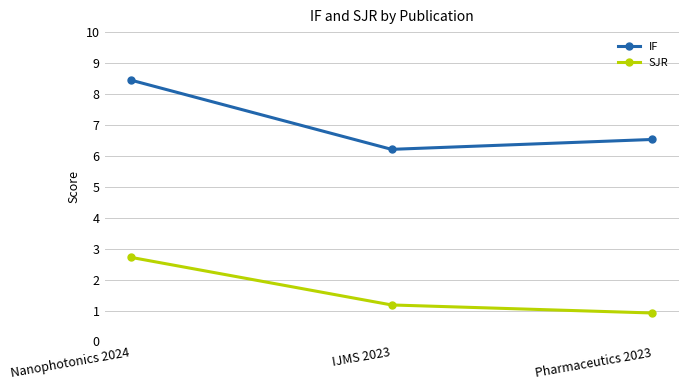

What is the label of the 2nd point from the left?

IJMS 2023